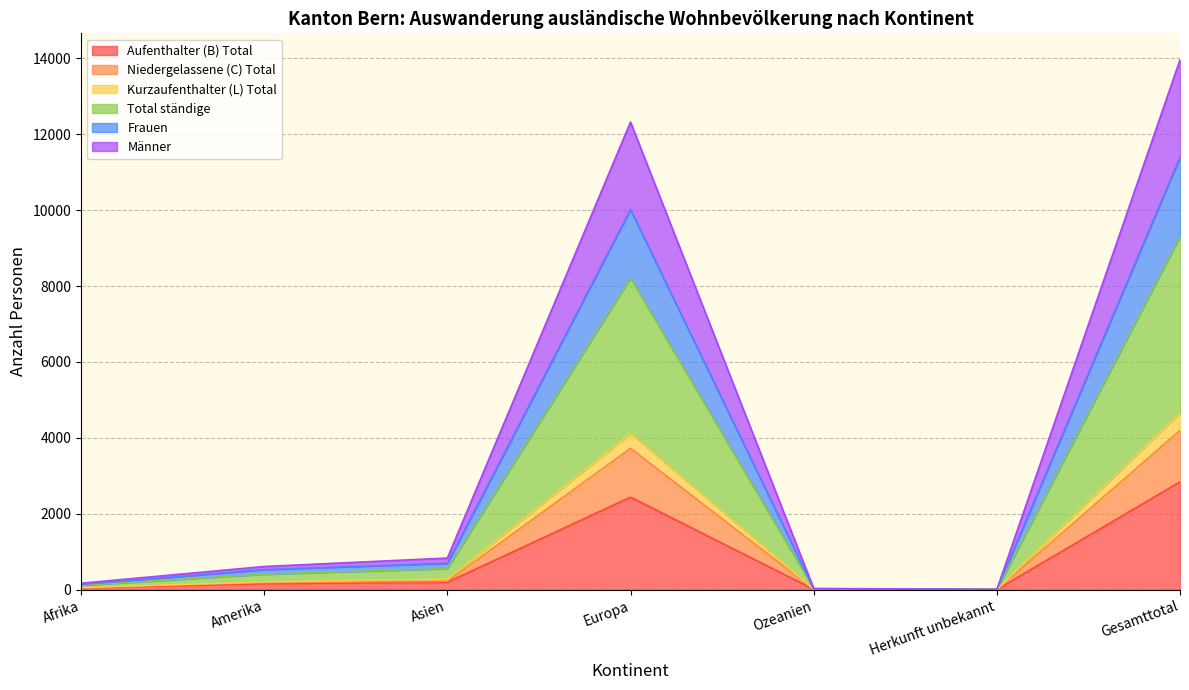

What is the highest value of the Aufenthalter (B) Total series?

2839